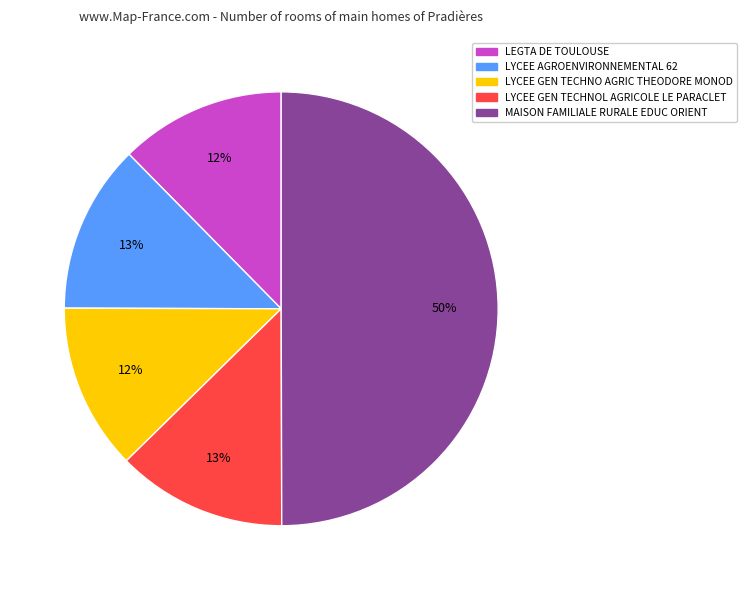

To the nearest percent, what portion does MAISON FAMILIALE RURALE EDUC ORIENT represent?

50%